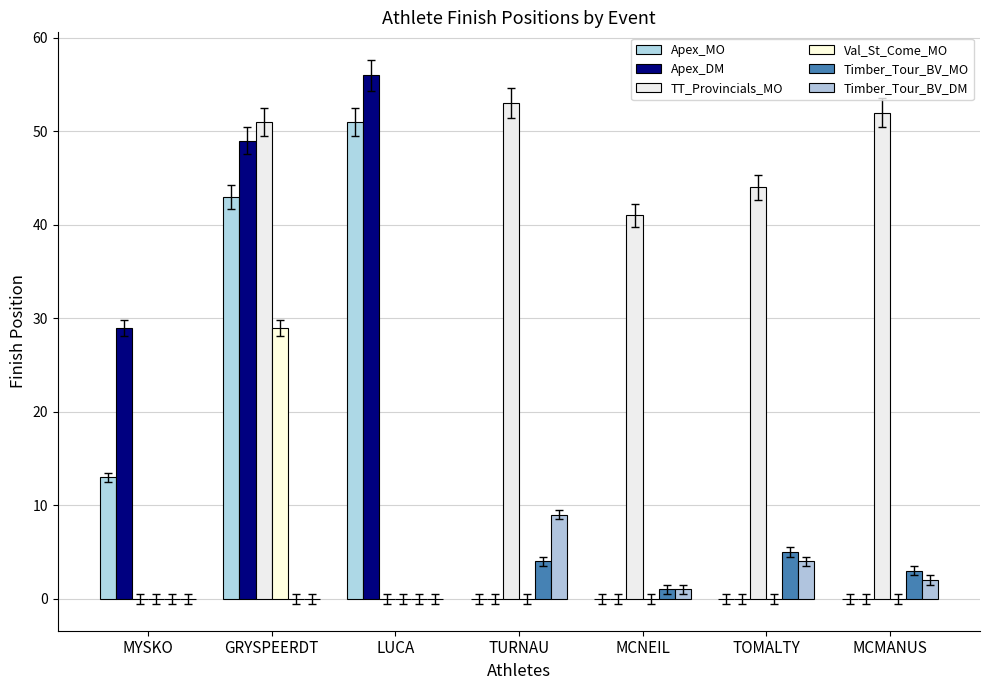

What are all the series names shown in the legend?

Apex_MO, Apex_DM, TT_Provincials_MO, Val_St_Come_MO, Timber_Tour_BV_MO, Timber_Tour_BV_DM